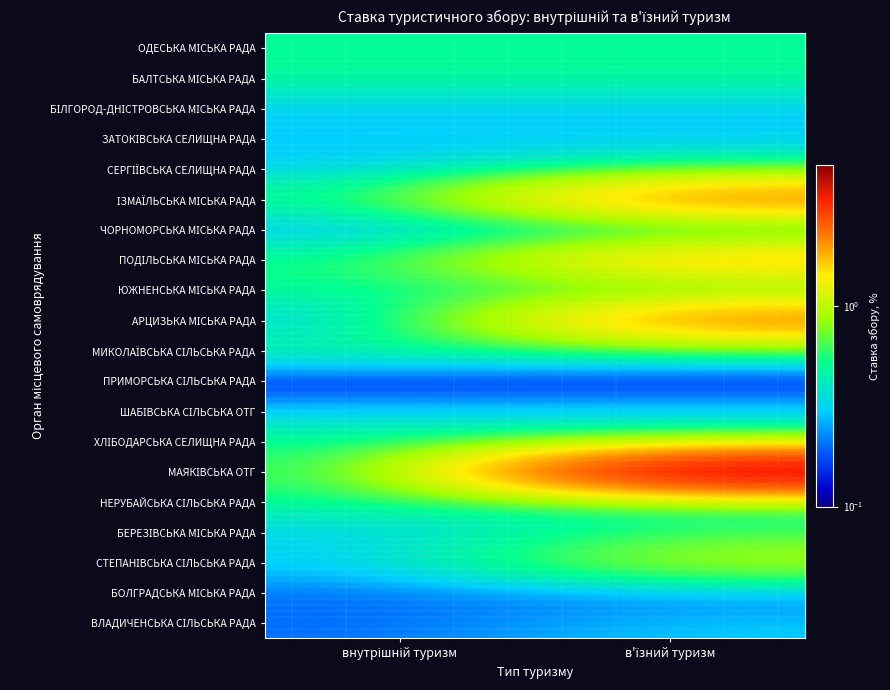

How many data points does each series have?

2